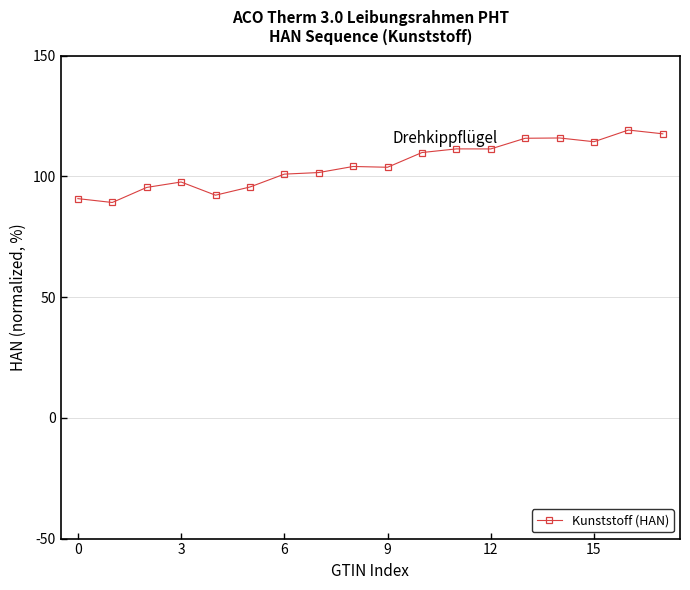

What is the average value?

104.8